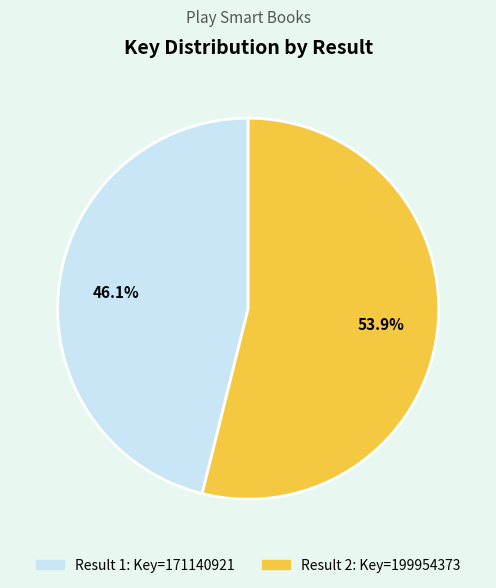

How many slices are in this pie chart?

2